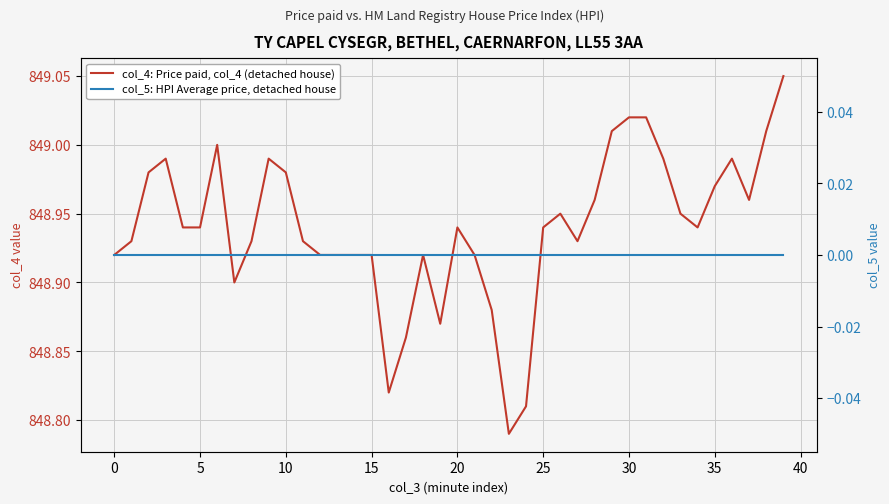

What is the total value across all series at 21?

848.9